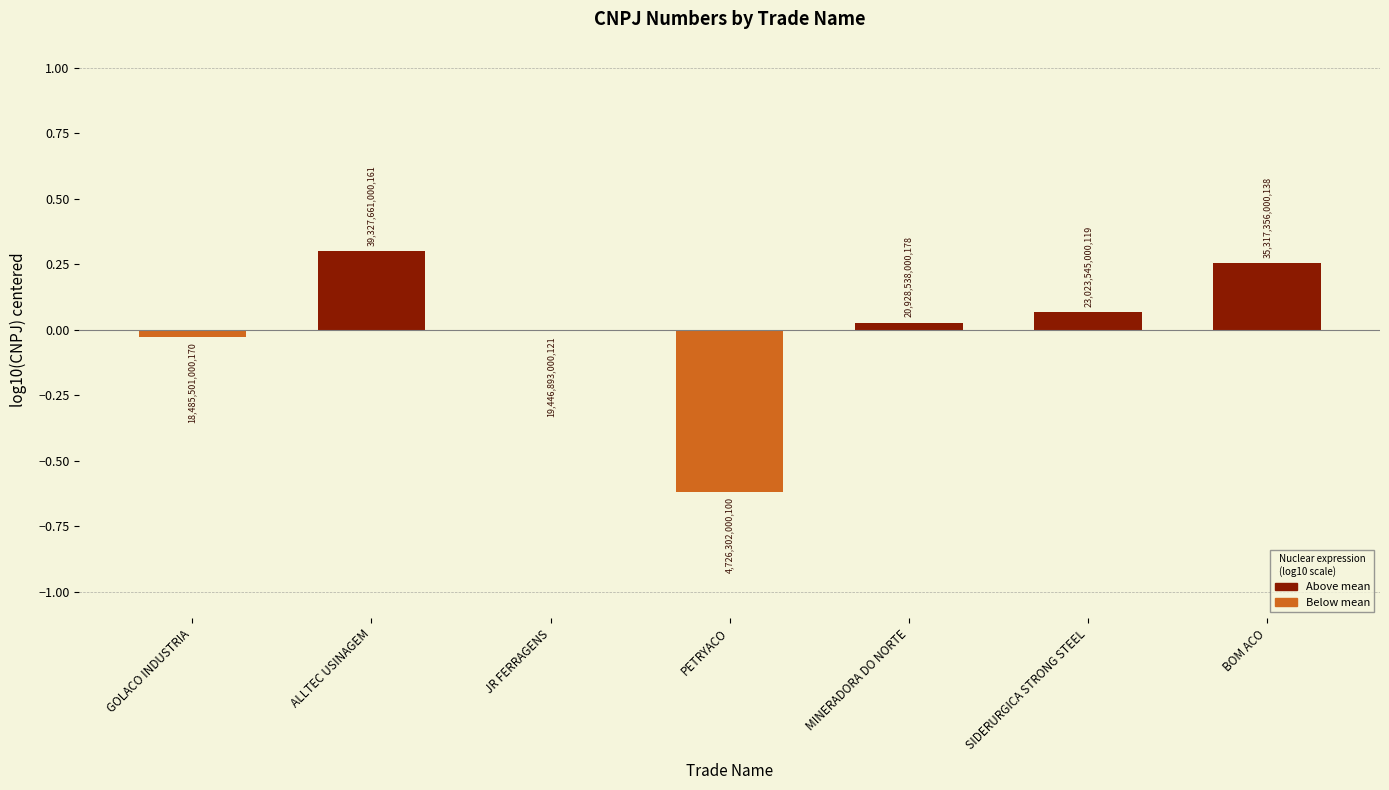

List the labels in order of value, smallest first.

PETRYACO, GOLACO INDUSTRIA, JR FERRAGENS, MINERADORA DO NORTE, SIDERURGICA STRONG STEEL, BOM ACO, ALLTEC USINAGEM